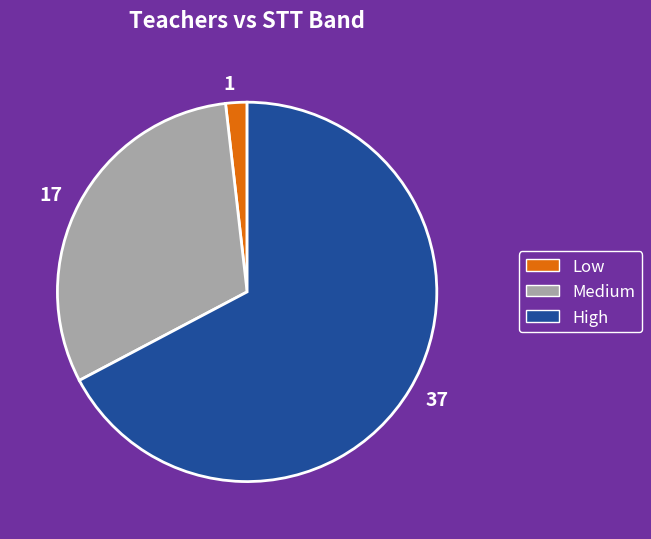

The 17 slice represents 42% of the pie. True or false?

False